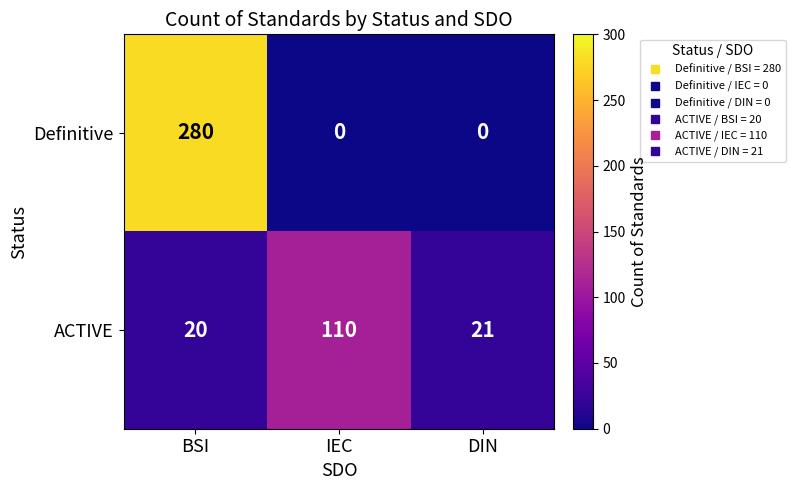

Rank the series by their maximum value, from lowest to highest.

ACTIVE, Definitive